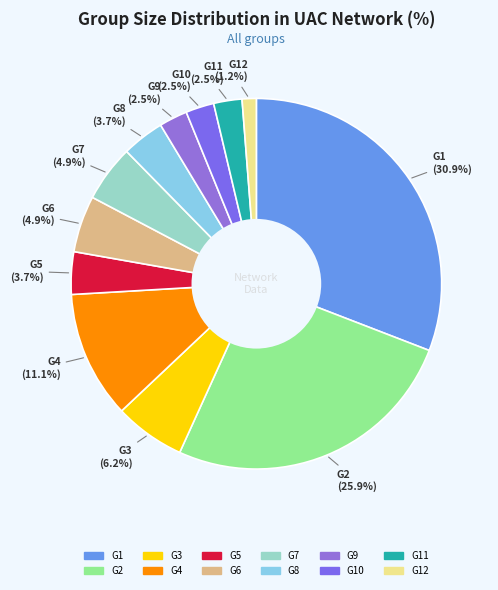

How many segments does this pie chart have?

12